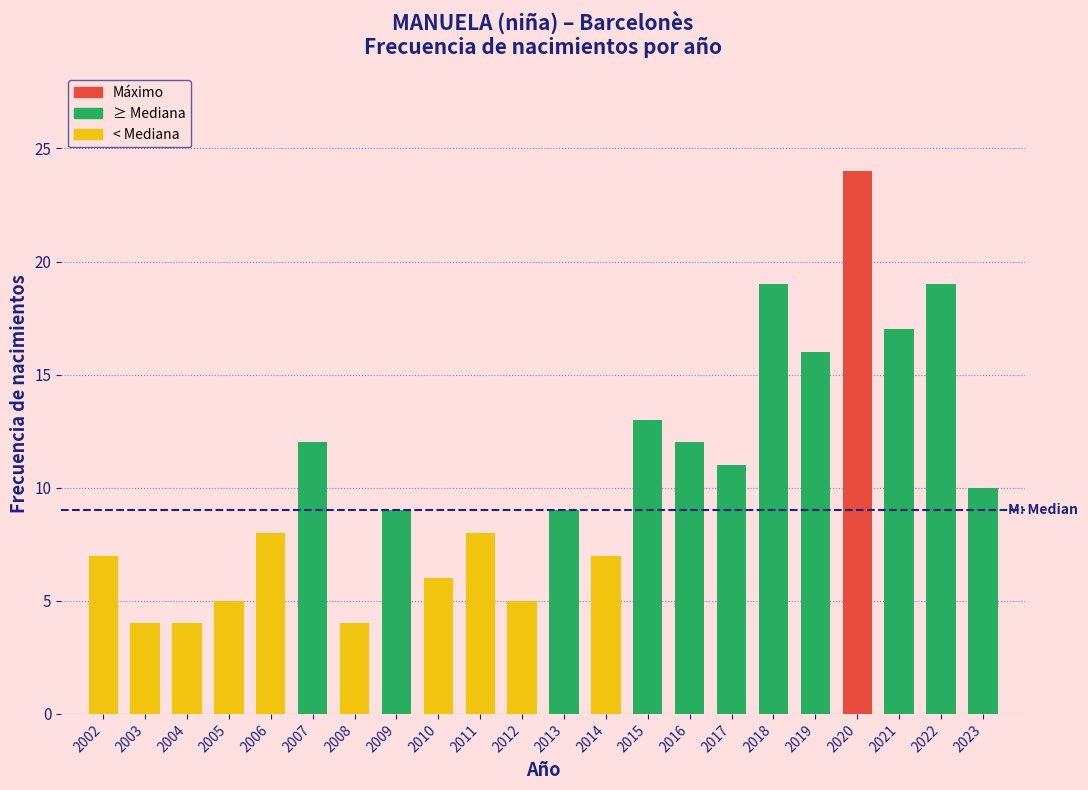

Reading left to right, what are all the values shown in this chart?

7	4	4	5	8	12	4	9	6	8	5	9	7	13	12	11	19	16	24	17	19	10